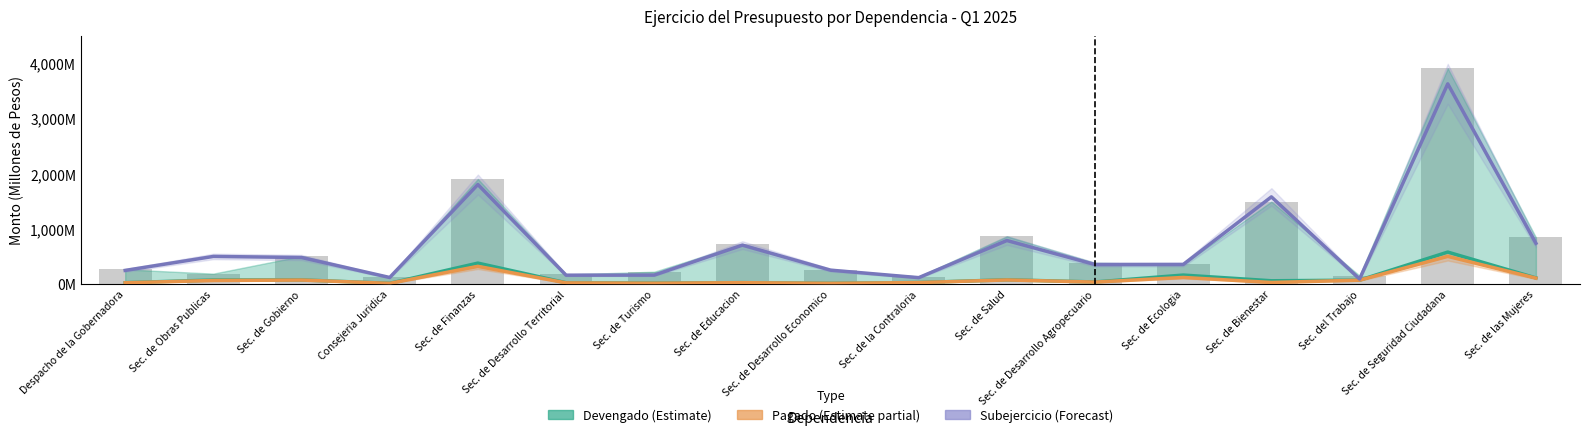

Reading left to right, what are all the values shown in this chart?

Devengado (Estimate): 23.3	71.6	74.0	12.0	377.7	22.6	15.7	24.0	12.4	26.3	76.2	36.2	161.3	57.9	69.2	577.3	109.5
Pagado (Estimate partial): 21.7	63.3	71.4	11.1	319.2	20.0	13.9	23.6	11.7	25.4	73.2	34.4	118.2	27.2	68.8	499.8	106.0
Subejercicio (Forecast): 245.7	498.6	479.1	117.5	1800.0	159.1	160.7	702.8	250.3	114.5	786.4	351.4	352.9	1576.4	89.5	3621.3	736.6